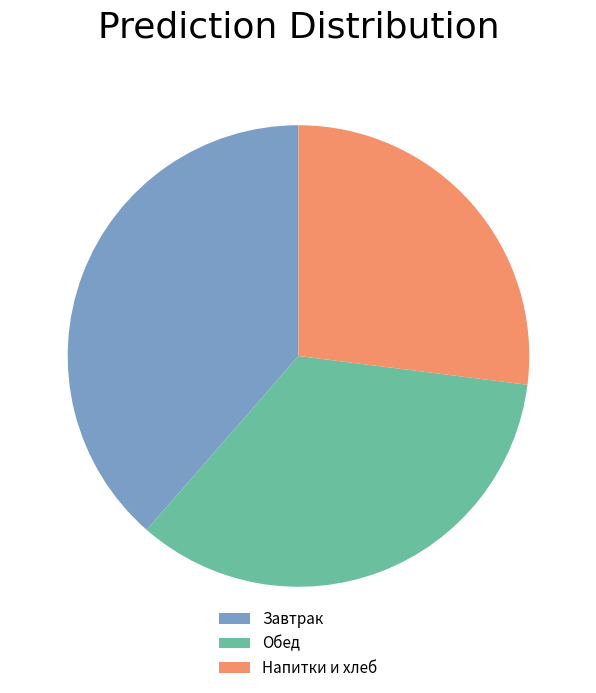

Is there any slice that represents more than half of the pie?

No